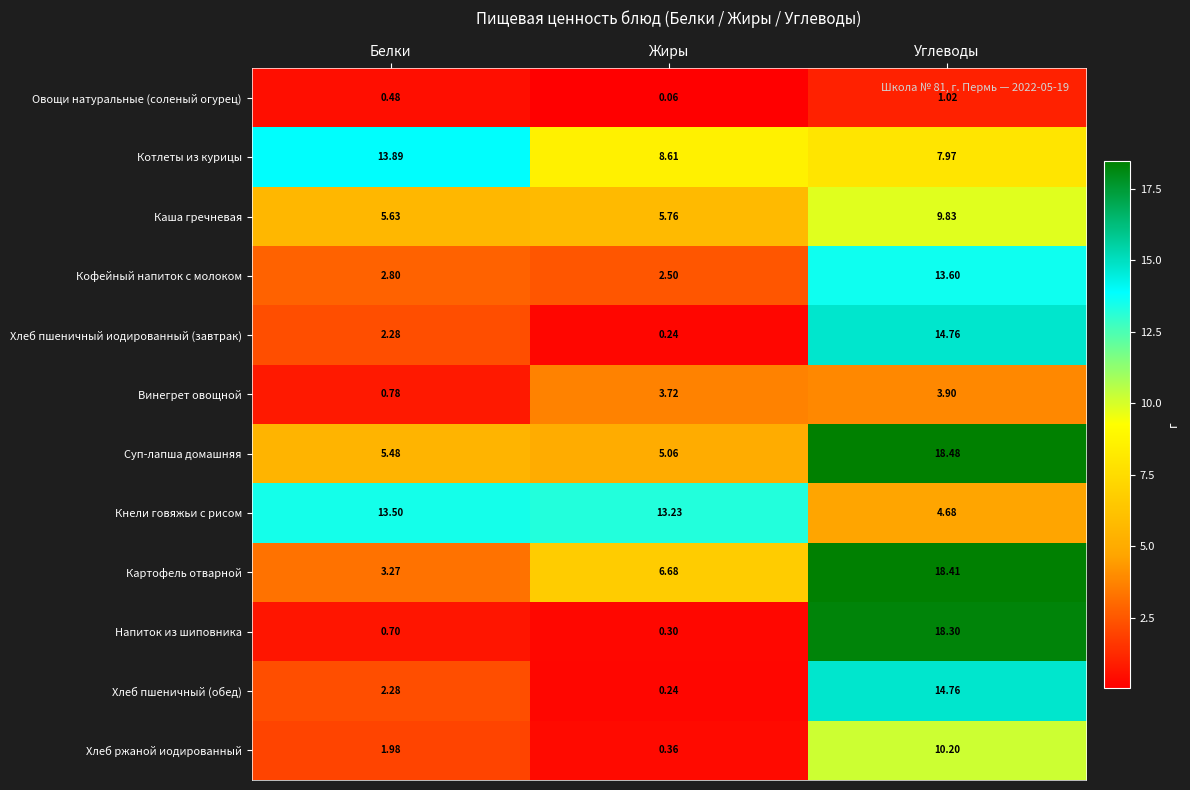

Where does the Хлеб пшеничный иодированный (завтрак) series first go above 2?

Белки